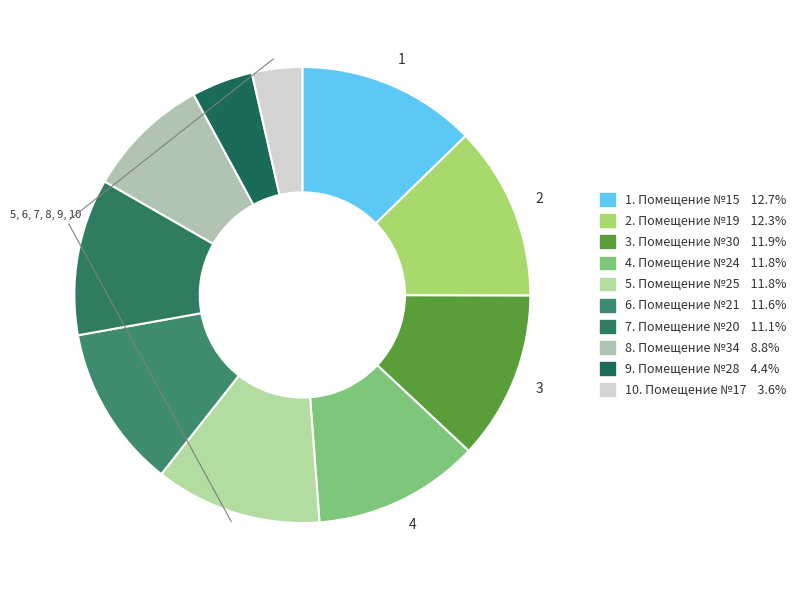

Which slice is the smallest?

17